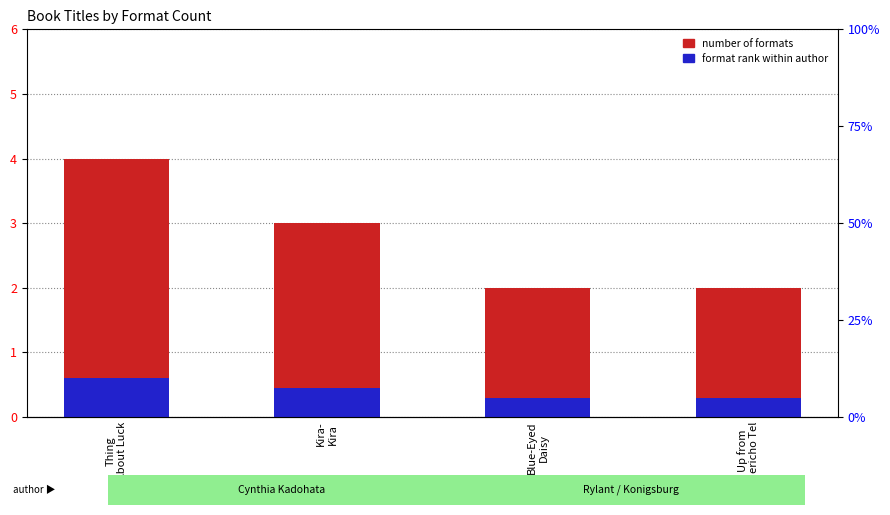

Count the number of categories in the chart.

4